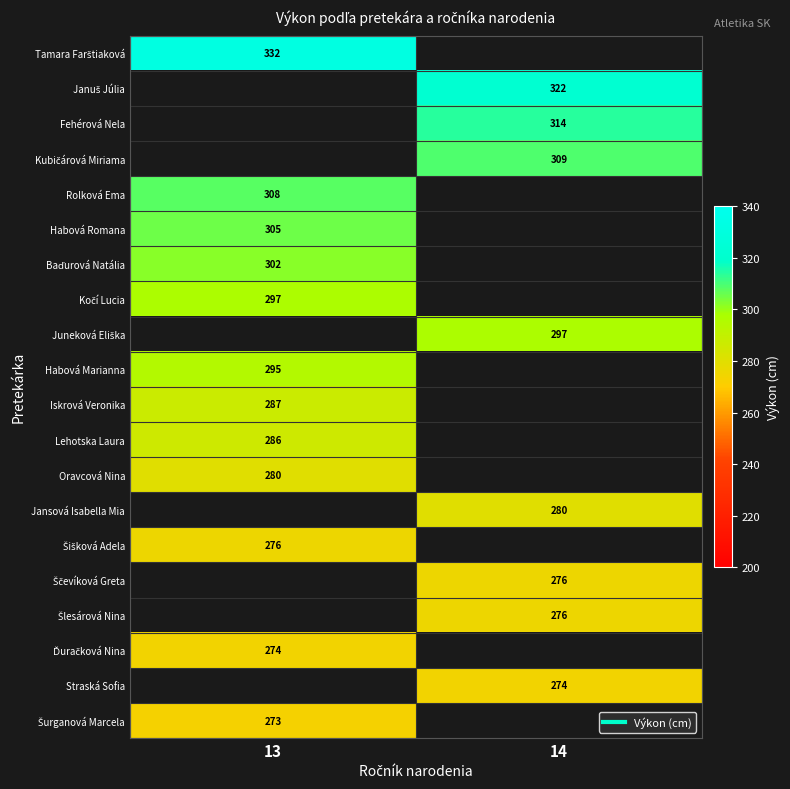

Which label corresponds to the largest value in the chart?

13